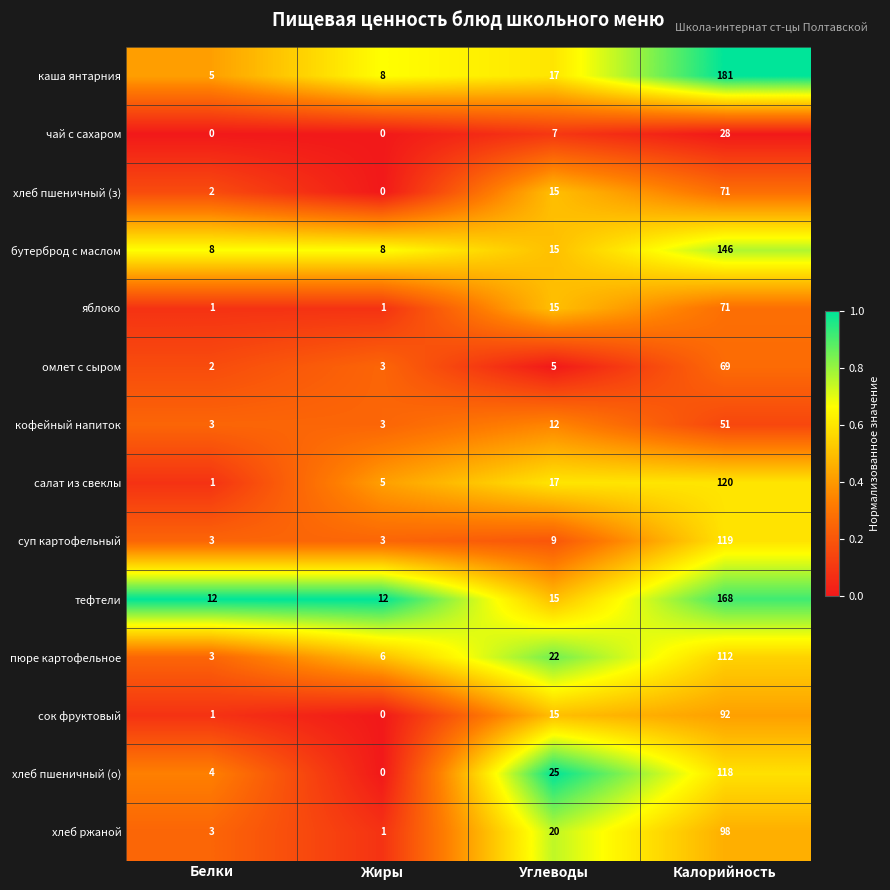

What is the difference between the second highest and minimum values in the пюре картофельное series?

19